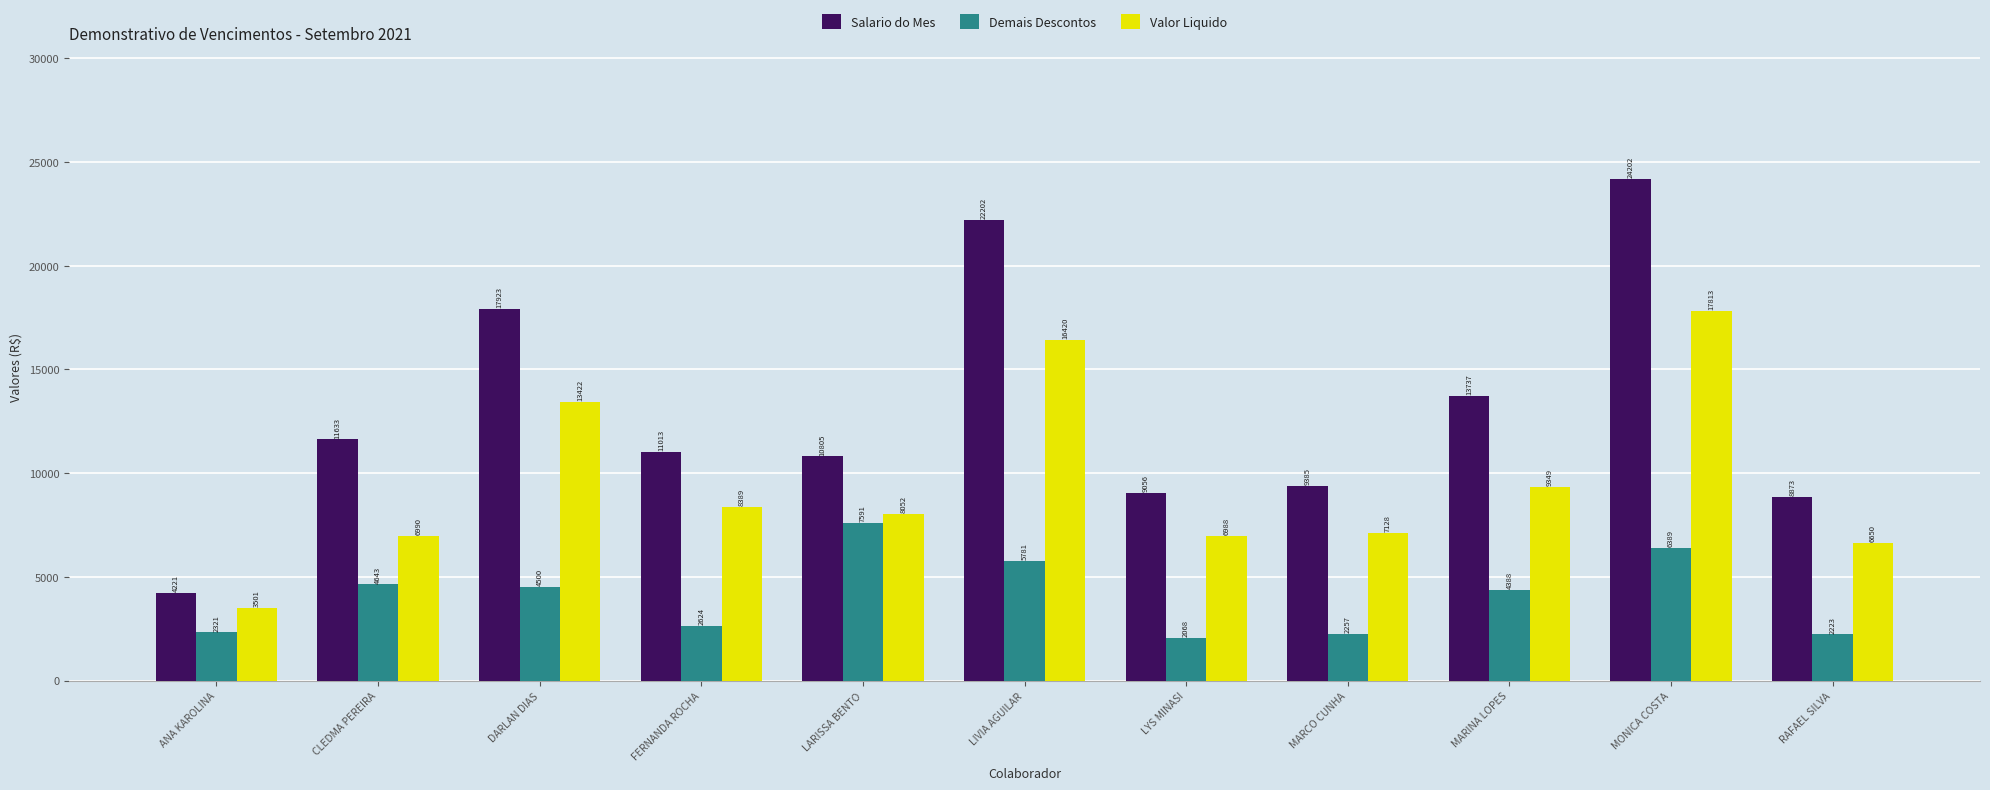

The value of Demais Descontos at LIVIA AGUILAR is 5781.3. True or false?

True